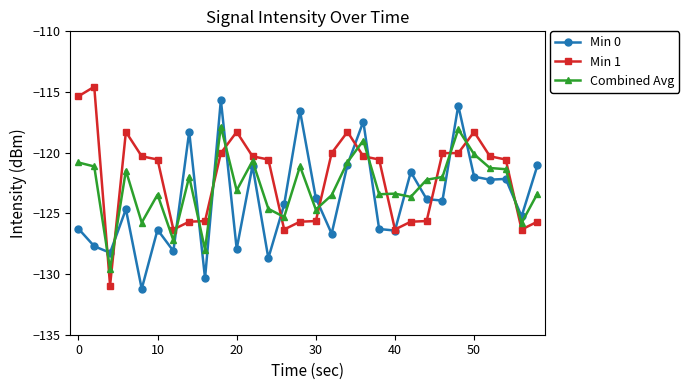

Rank the series by their maximum value, from lowest to highest.

Combined Avg, Min 0, Min 1